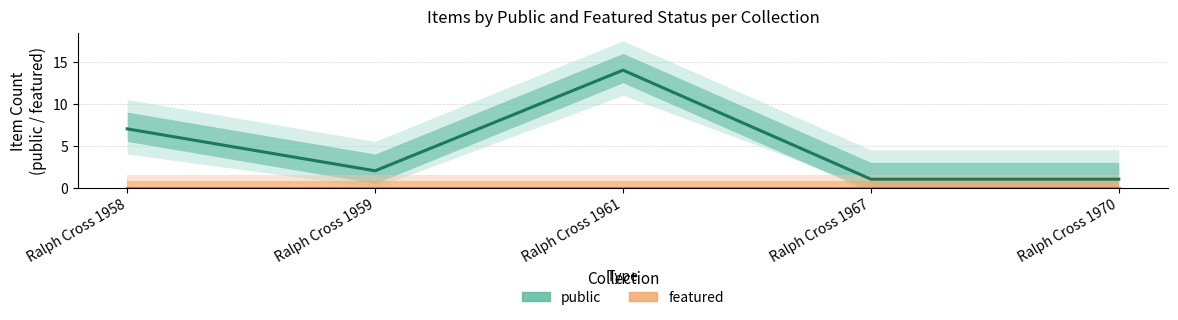

Where does the public series first go above 2?

Ralph Cross 1958